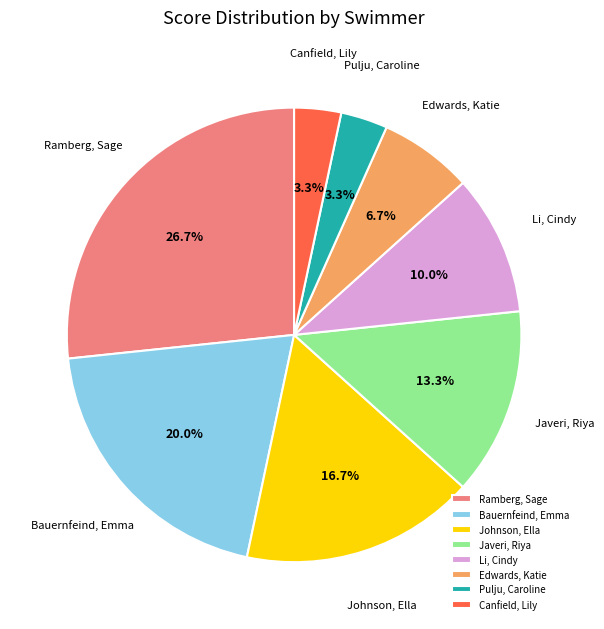

Is there a majority slice in this chart?

No